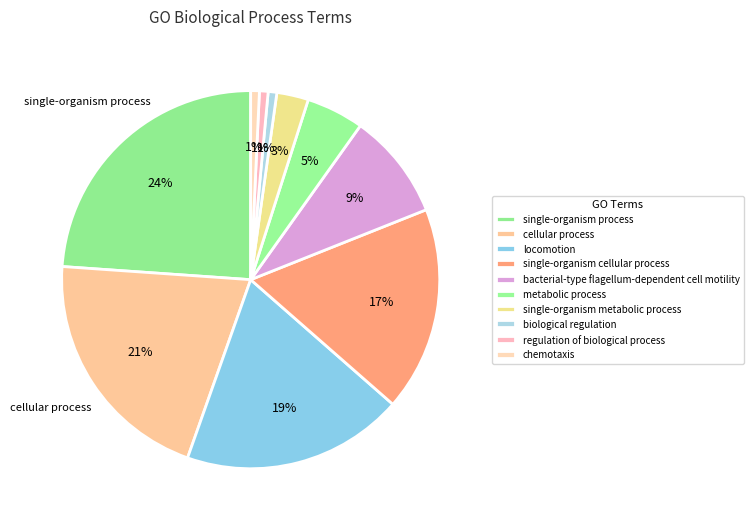

True or false: chemotaxis accounts for 1% of the total.

True